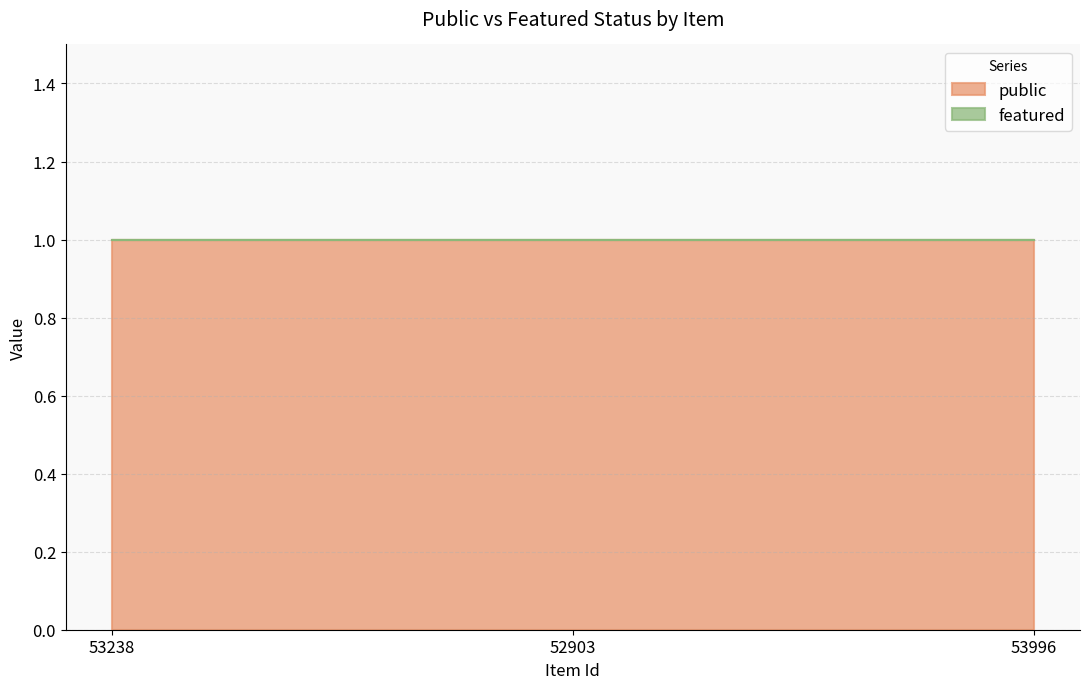

What are all the series names shown in the legend?

public, featured